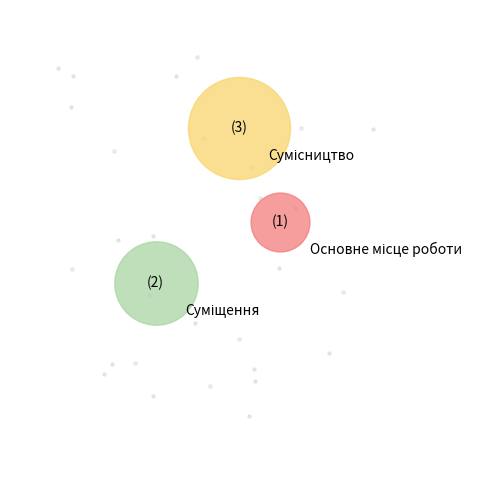

What is the change in value from Основне місце роботи to Сумісництво?

+2